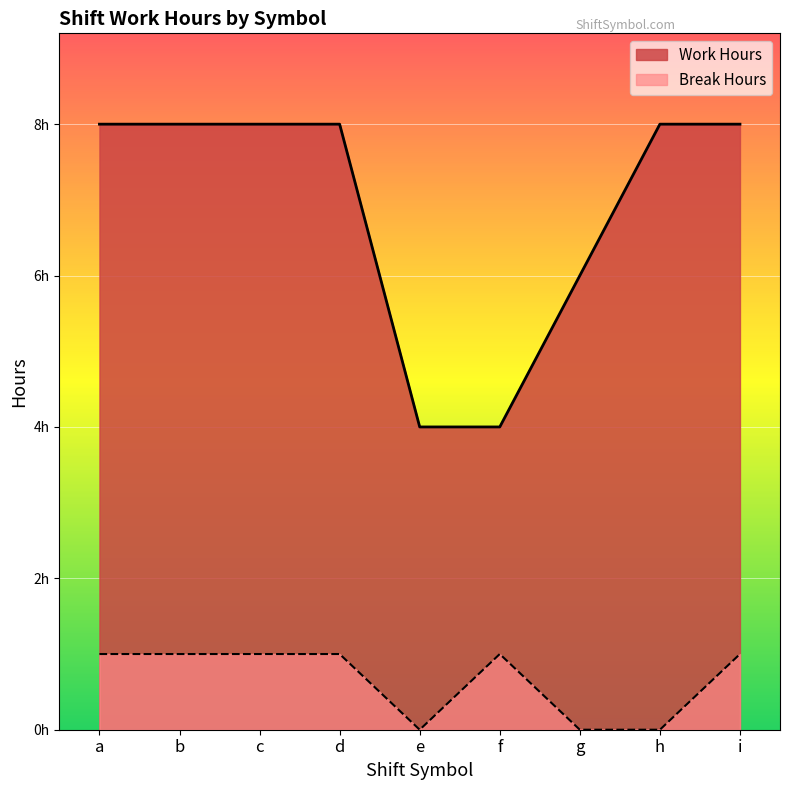

At which label is Work Hours closest to 6?

g